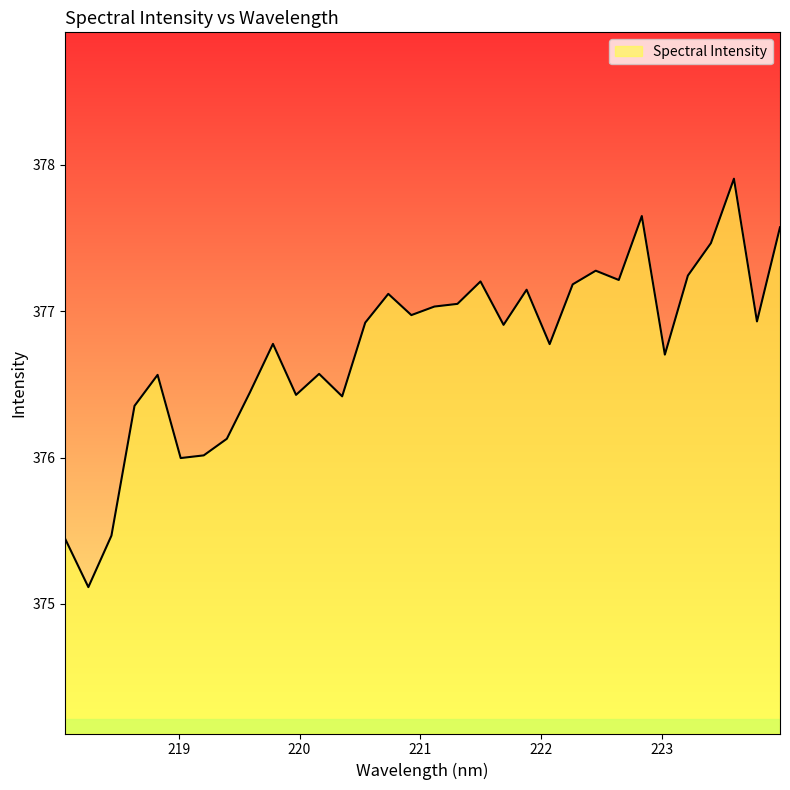

What is the difference between the maximum and minimum values?

2.8